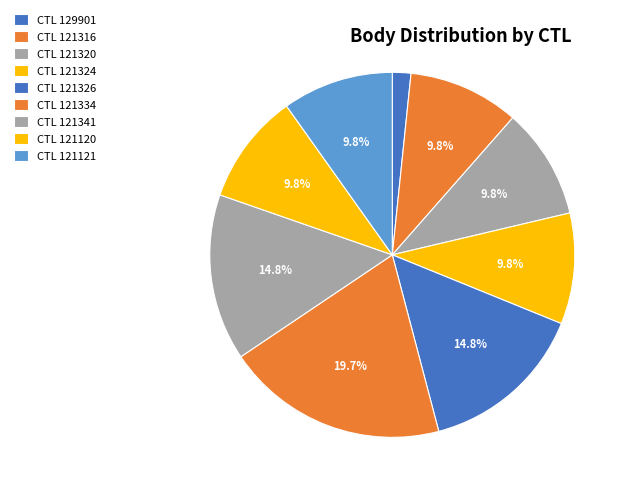

Count the number of slices in the pie.

9